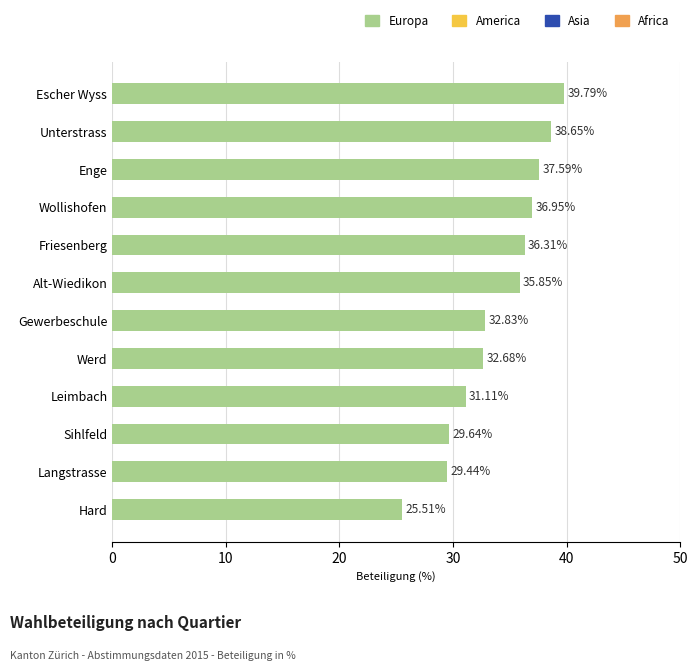

How many data points are above 35?

6